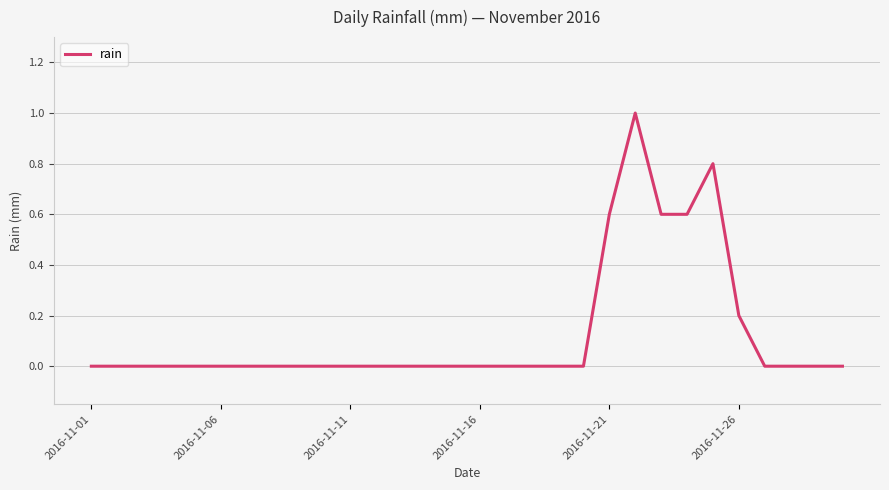

What is the difference between the maximum and minimum values?

1.0